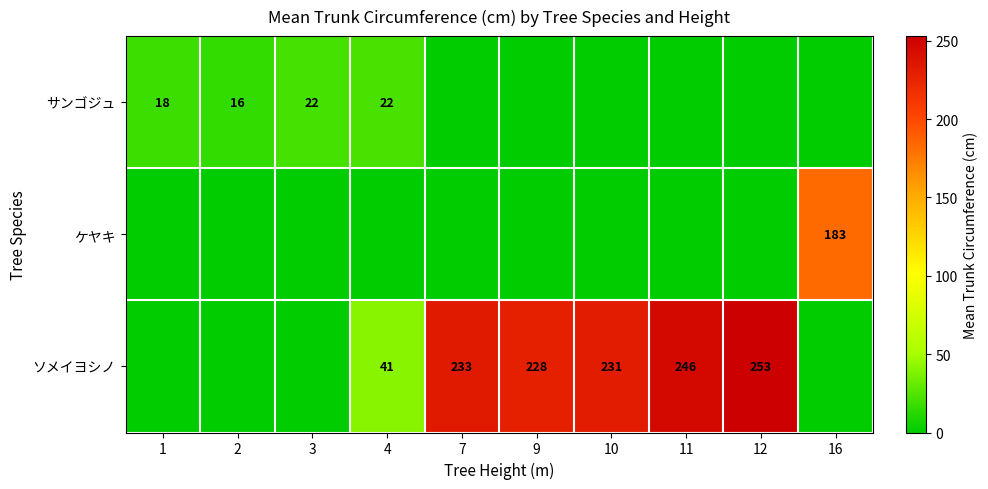

Is it true that サンゴジュ equals 7 at 3?

False